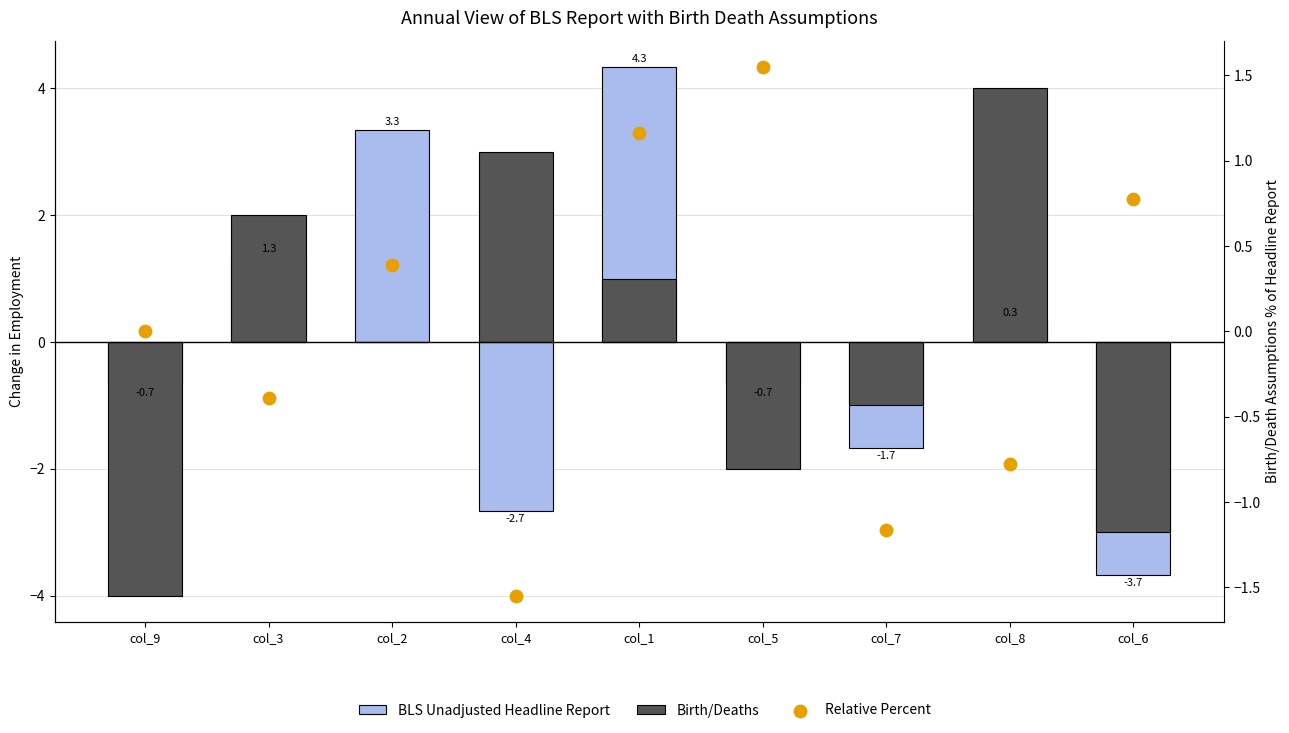

What are all the series names shown in the legend?

BLS Unadjusted Headline Report, Birth/Deaths, Relative Percent